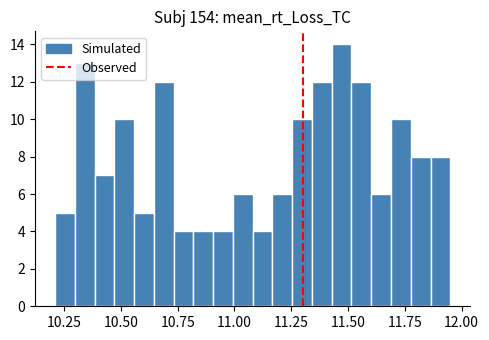

Read against the x-axis, roughly where is the centre of the tallest bar?

11.45